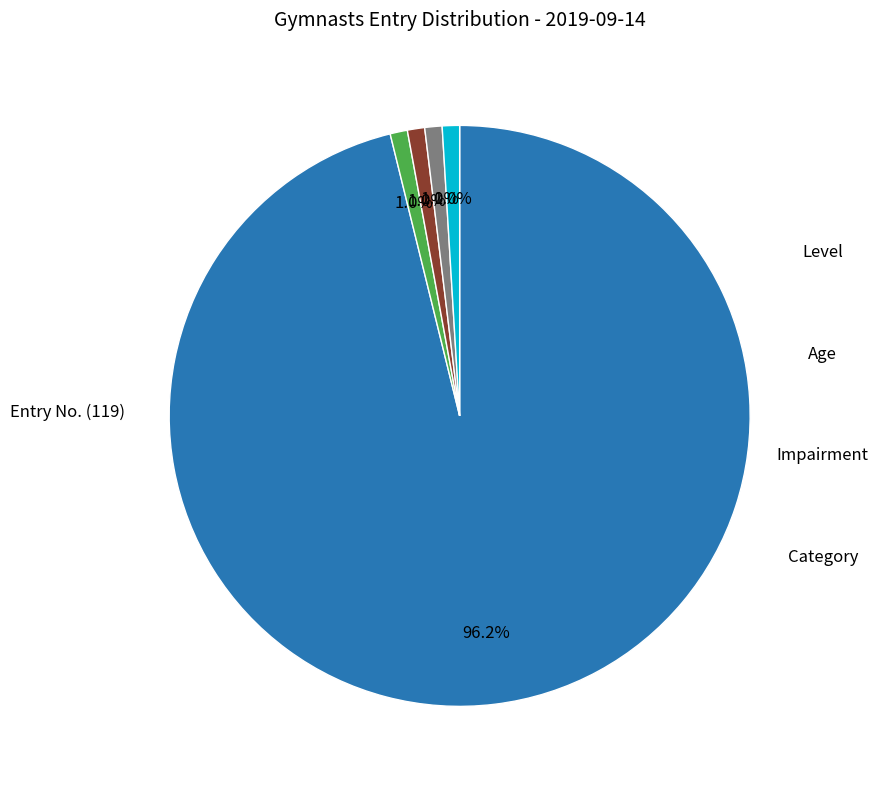

Does any single category account for the majority?

Yes